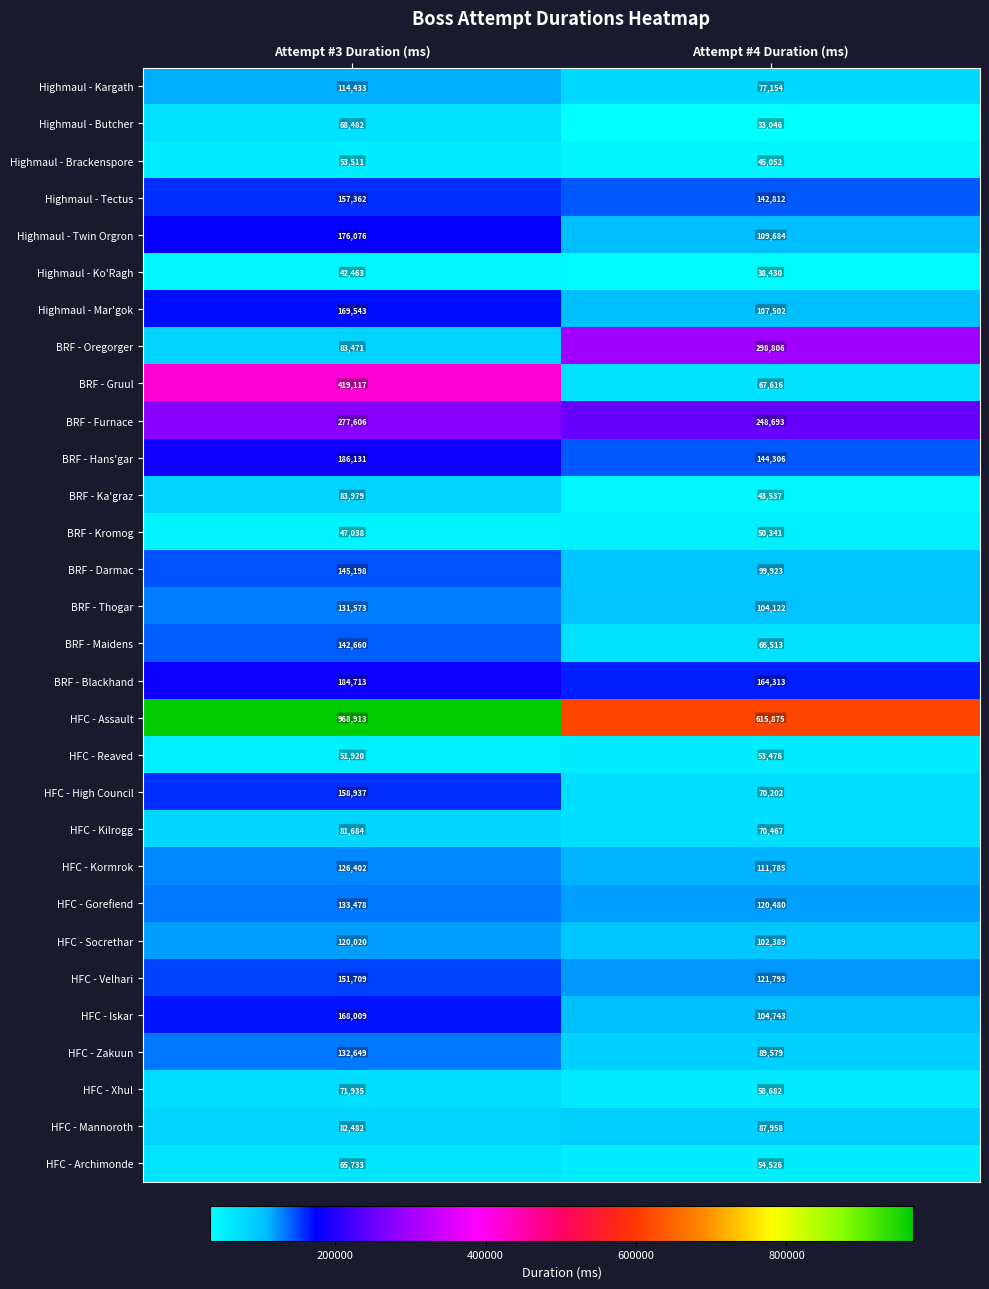

What is the total value across all series at Attempt #4 Duration (ms)?

3503805